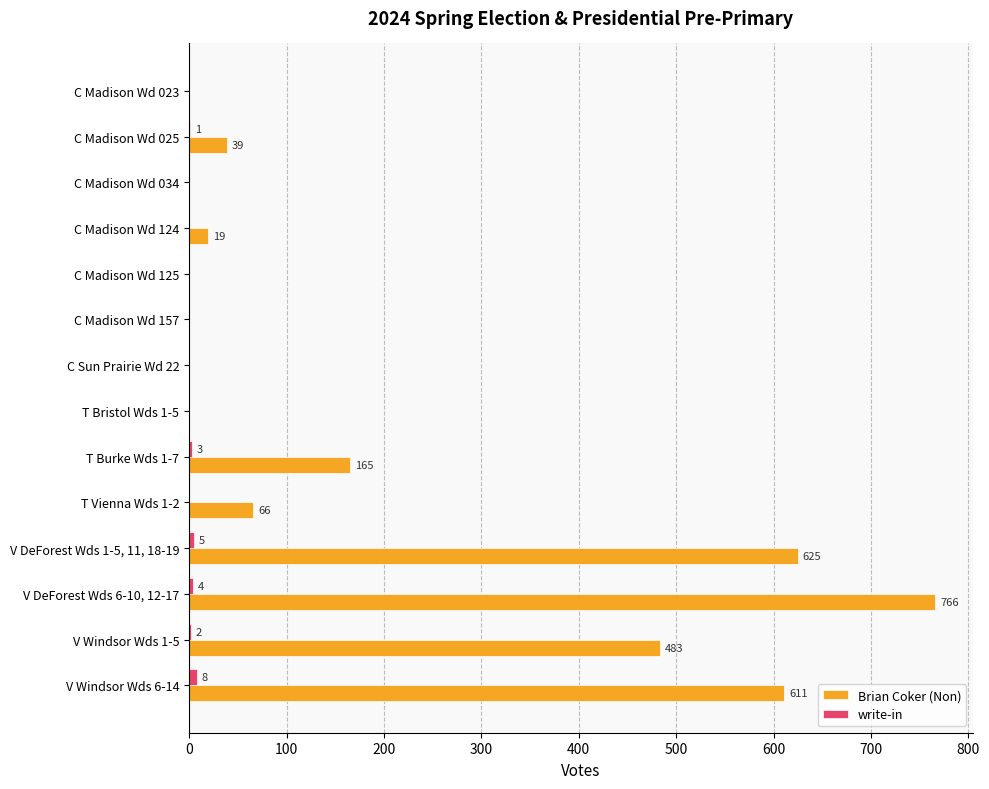

What is the maximum value for Brian Coker (Non)?

766